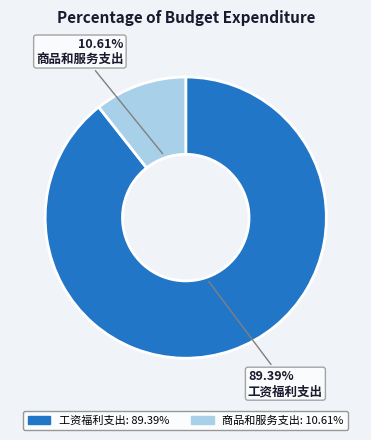

Rank the categories by value from lowest to highest.

商品和服务支出, 工资福利支出